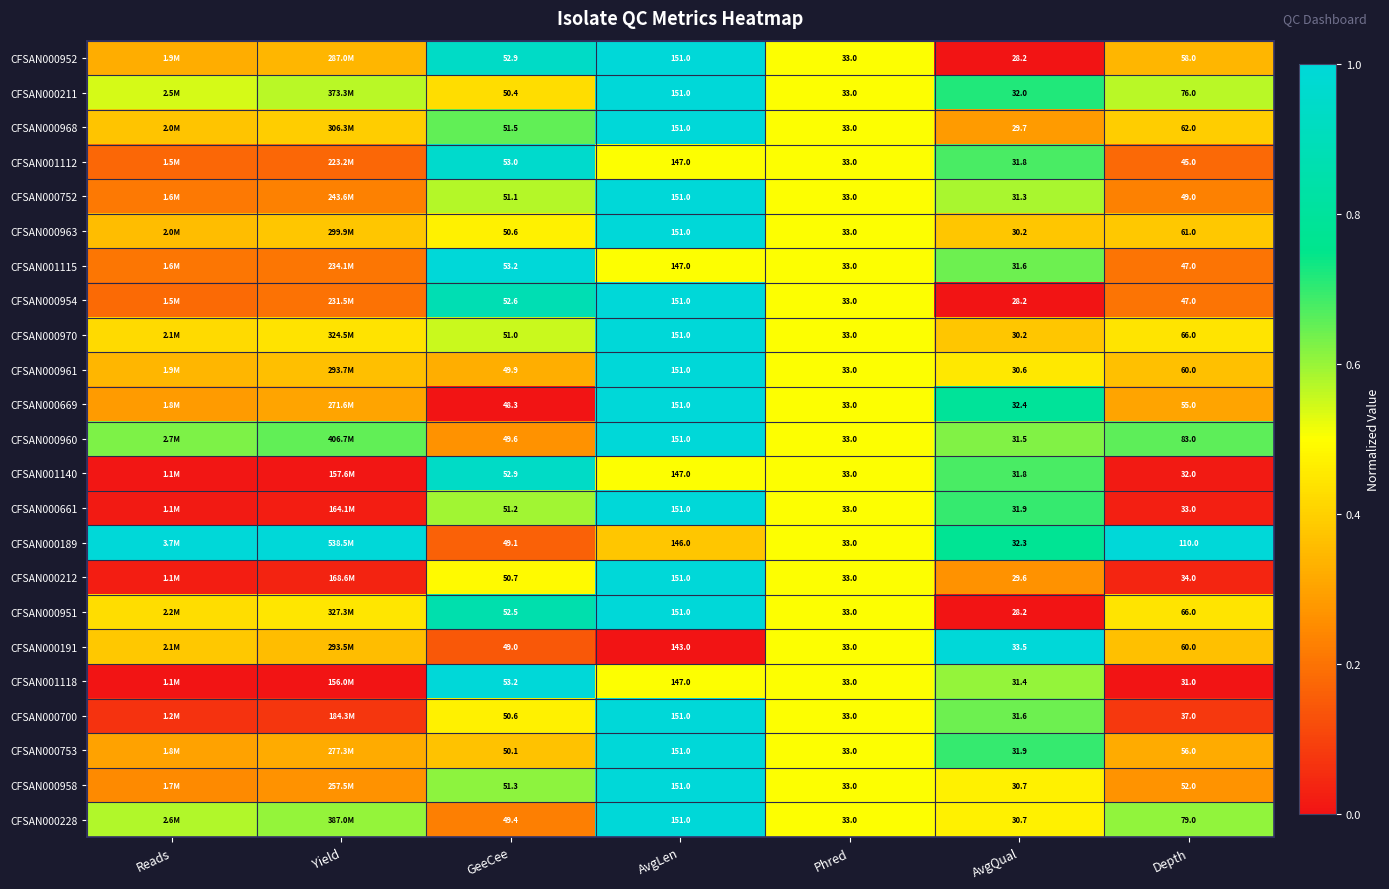

Rank the series at Yield from lowest to highest value.

CFSAN001118, CFSAN001140, CFSAN000661, CFSAN000212, CFSAN000700, CFSAN001112, CFSAN000954, CFSAN001115, CFSAN000752, CFSAN000958, CFSAN000669, CFSAN000753, CFSAN000952, CFSAN000191, CFSAN000961, CFSAN000963, CFSAN000968, CFSAN000970, CFSAN000951, CFSAN000211, CFSAN000228, CFSAN000960, CFSAN000189